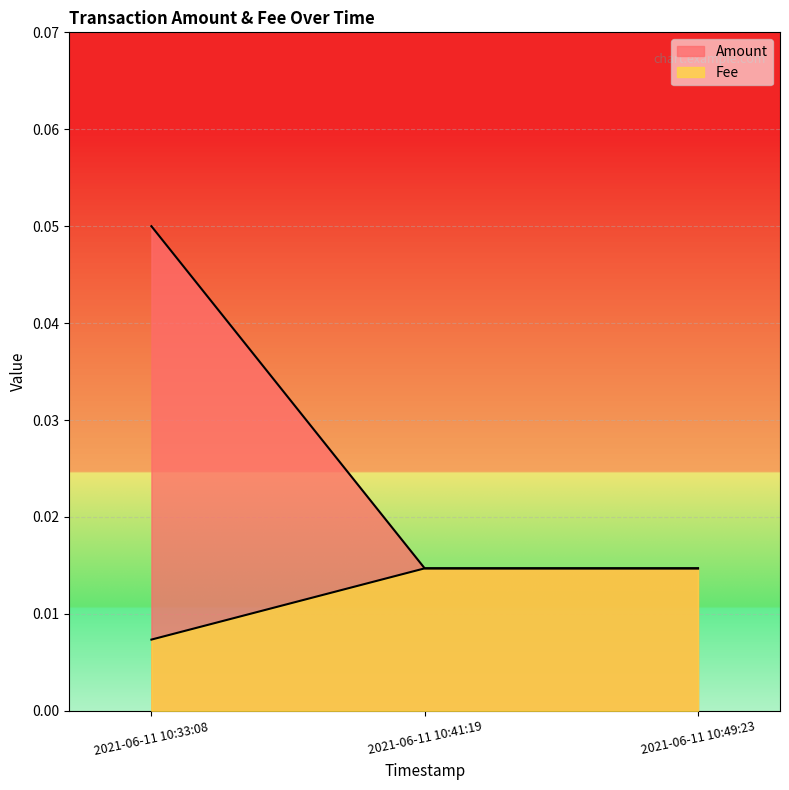

List the series in order of their peak value, lowest first.

Fee, Amount